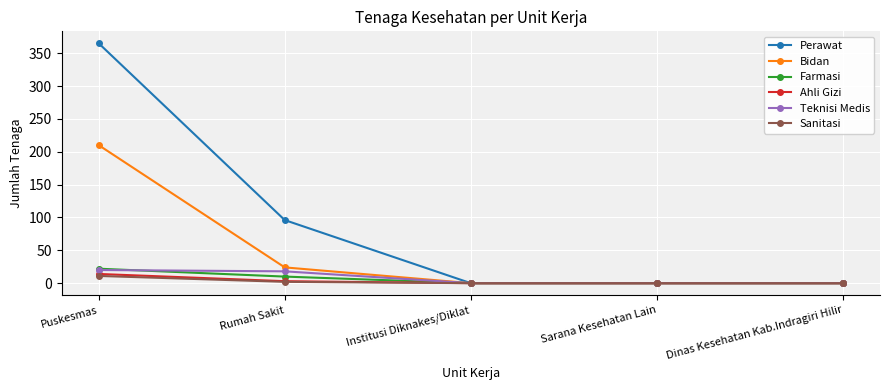

Which series has the widest spread of values?

Perawat